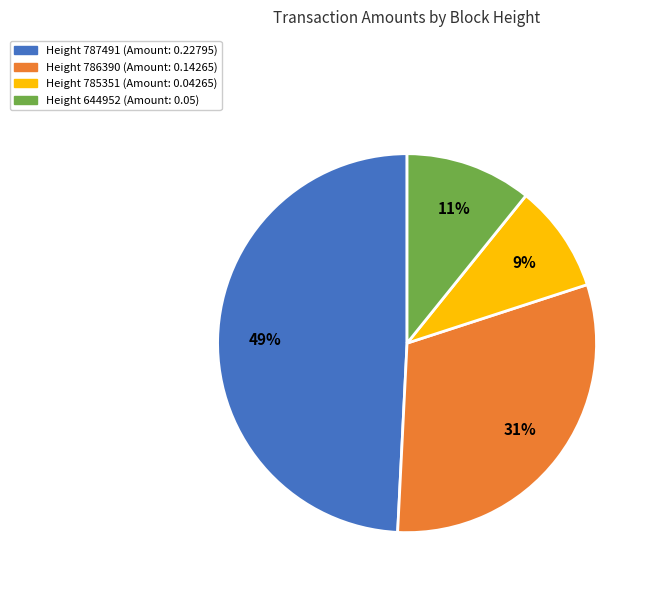

To the nearest percent, what is the difference between the largest and smallest slice percentages?

40%